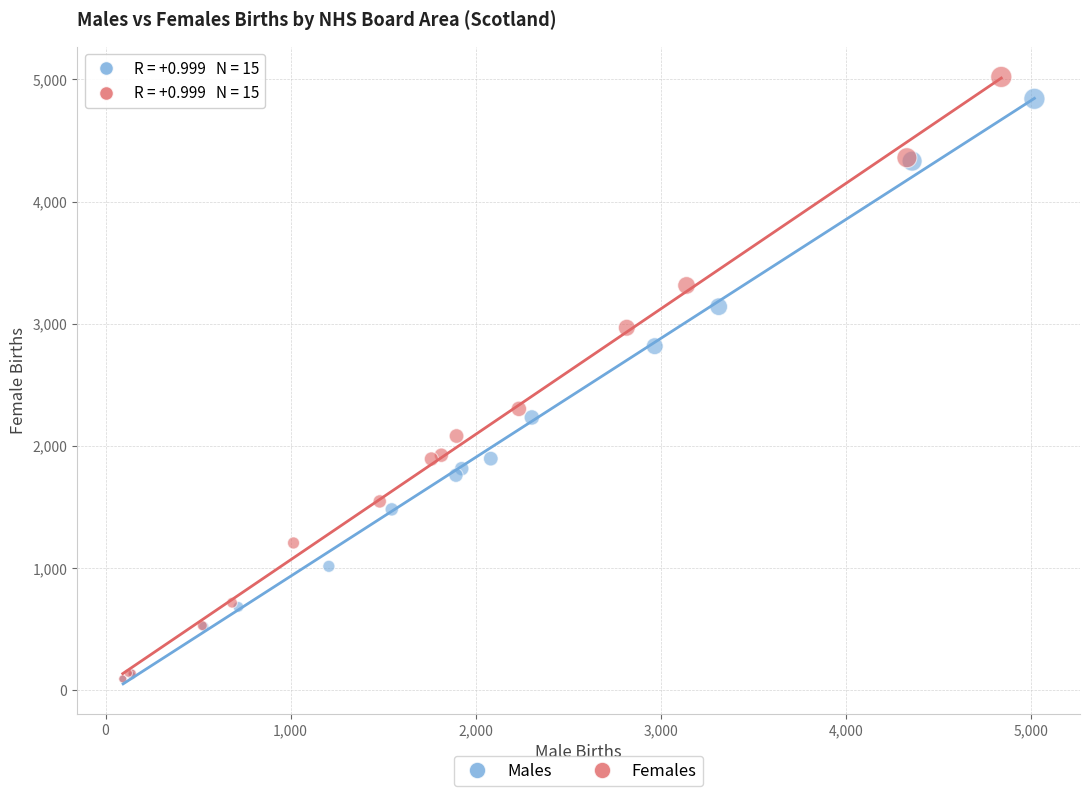

Which series has the largest Y range (max minus min)?

Females